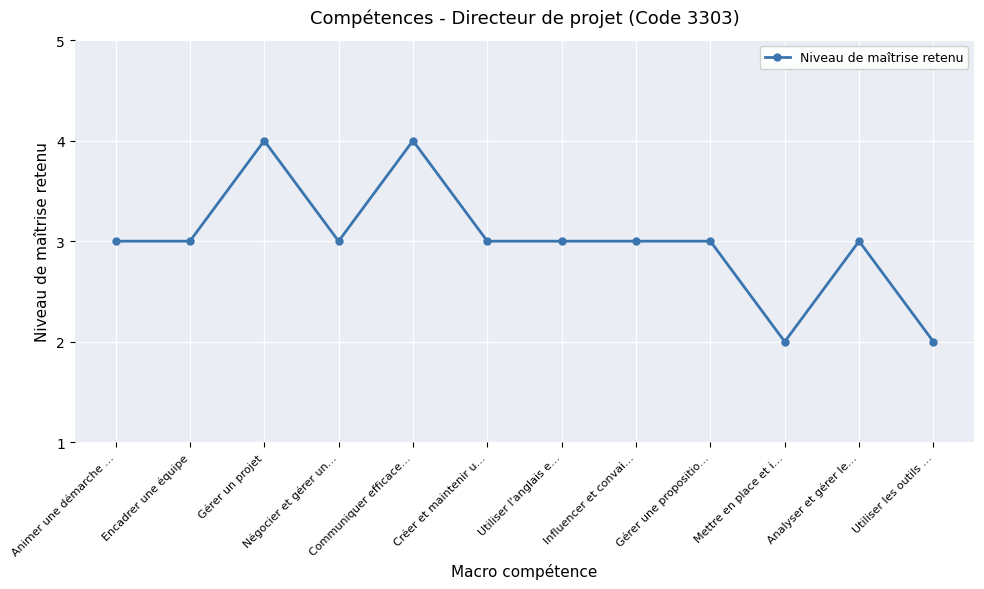

What is the sum of all values?

36